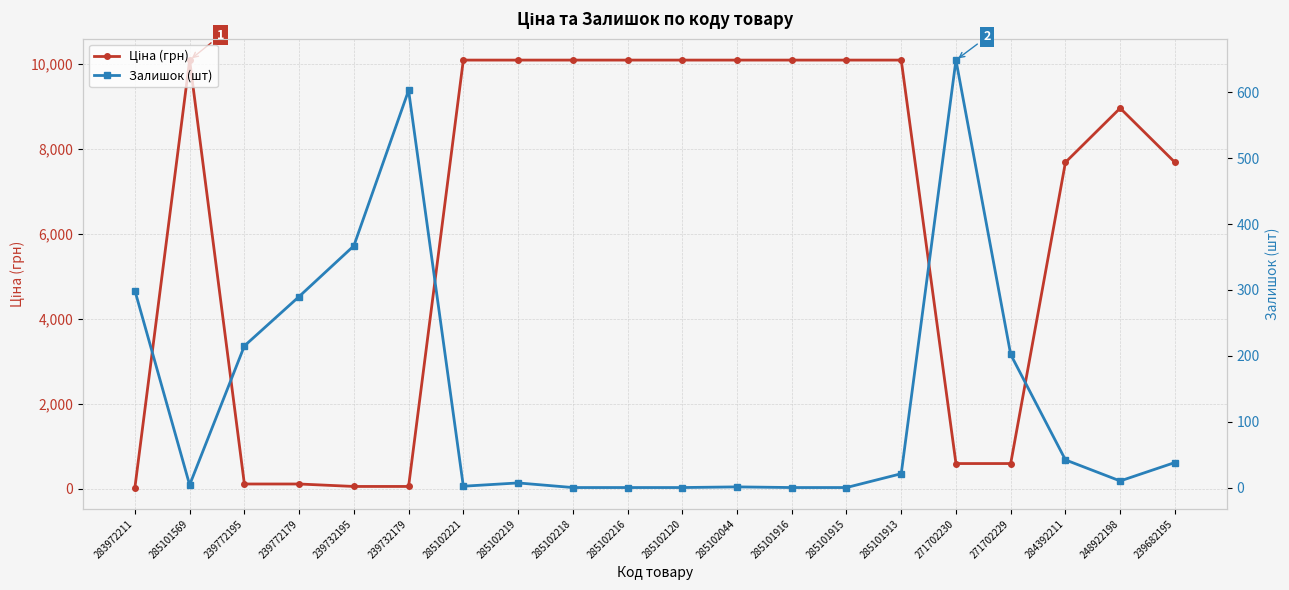

Which series has the largest total across all categories?

Ціна (грн)